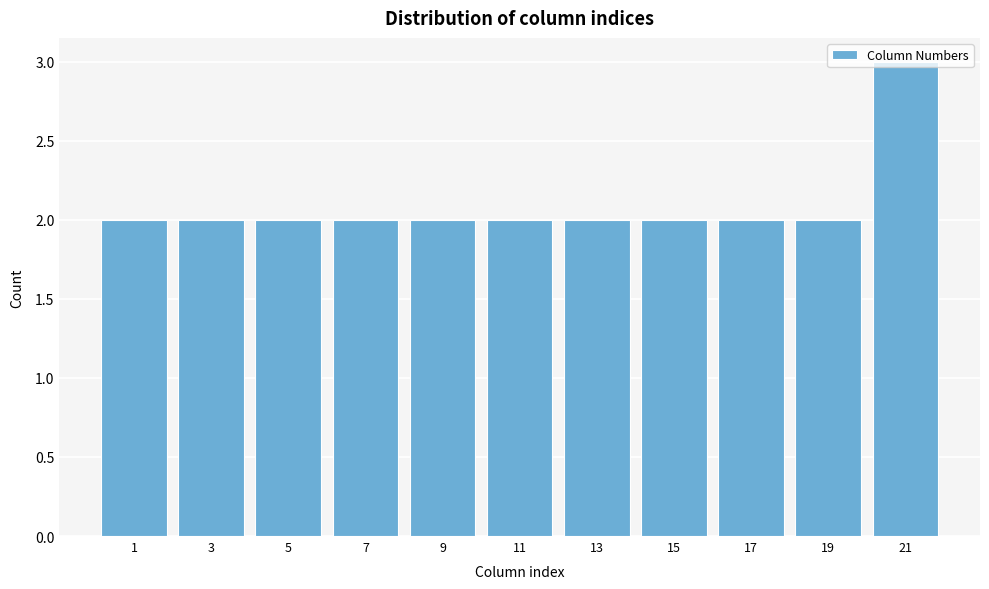

What is the sum of the values at 21 and 13?

5